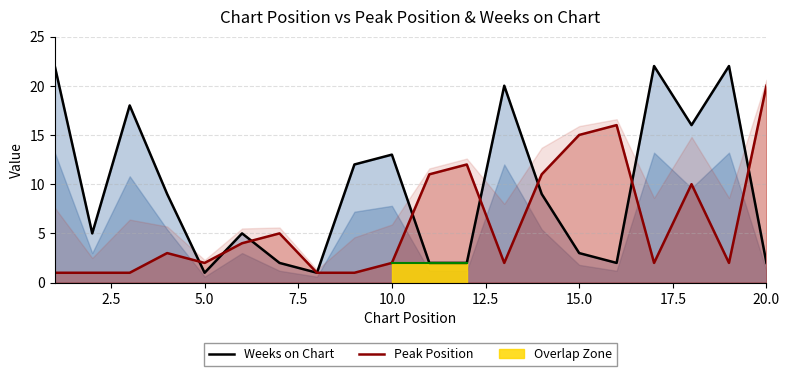

How many lines are shown in the chart?

2